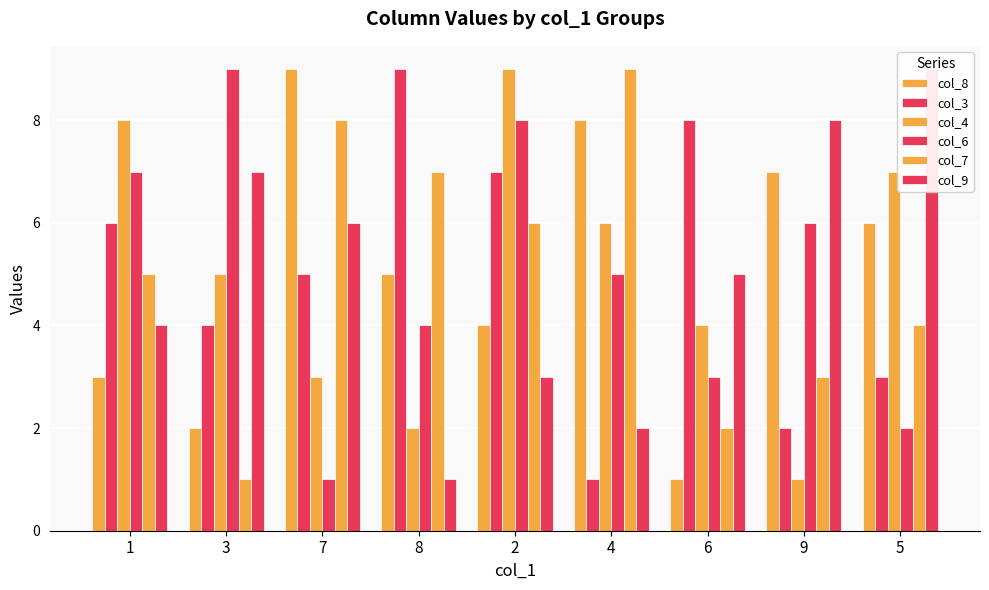

At how many categories does at least one series exceed 6?

9